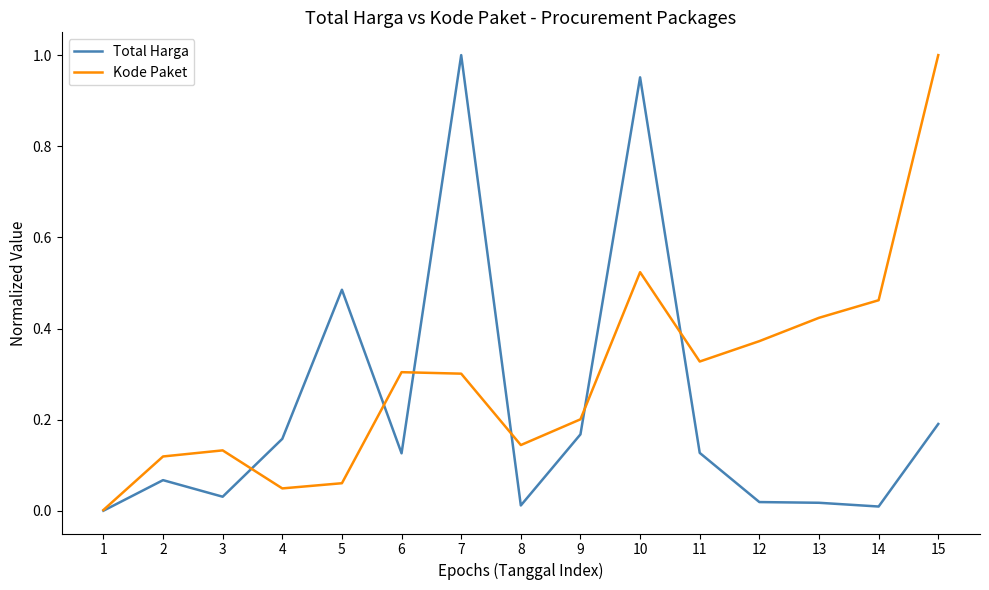

At 8, list the series in order from smallest to largest.

Total Harga, Kode Paket